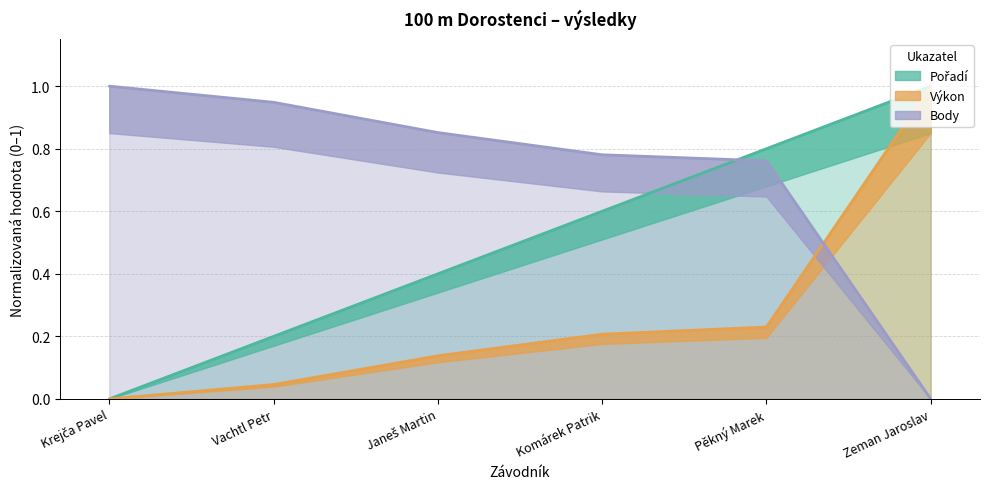

What is the total value across all series at Janeš Martin?

1.4